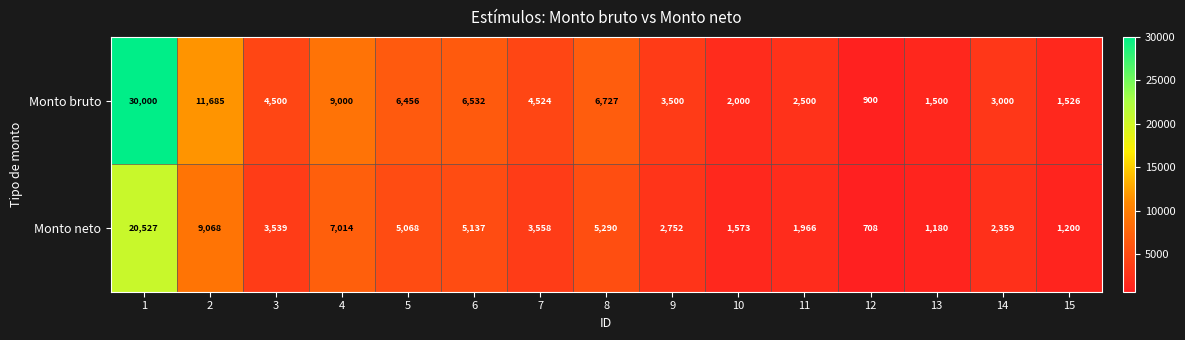

What is the approximate value of Monto bruto at 4, to the nearest 50?

9000